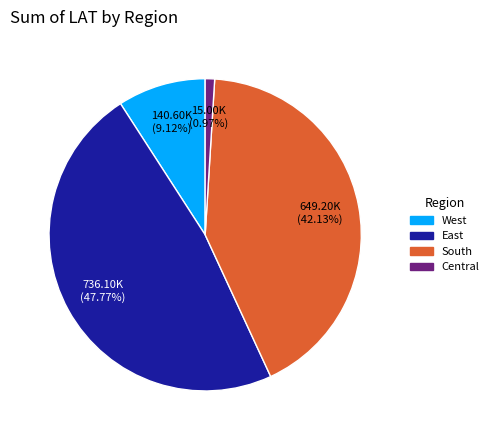

Do West and Central together represent more than half of the pie?

No